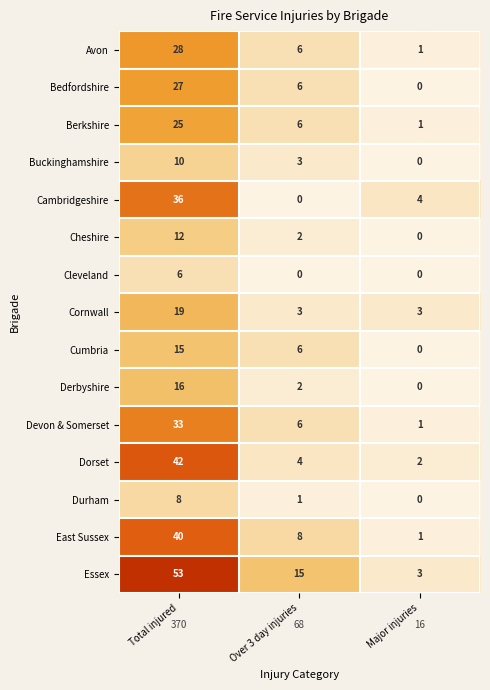

At which category is the sum across all series the highest?

Total injured